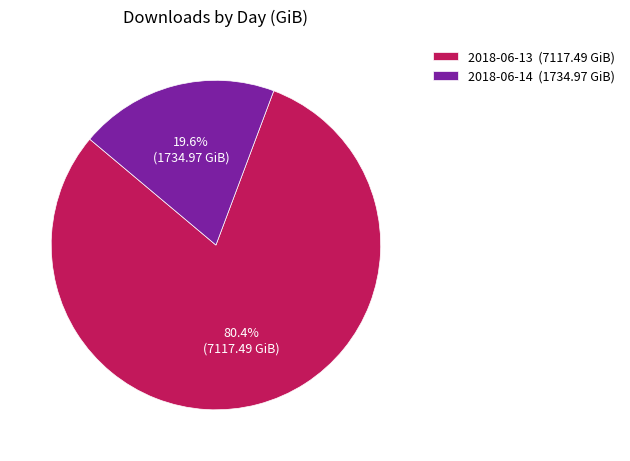

Rank the categories by value from lowest to highest.

2018-06-14, 2018-06-13